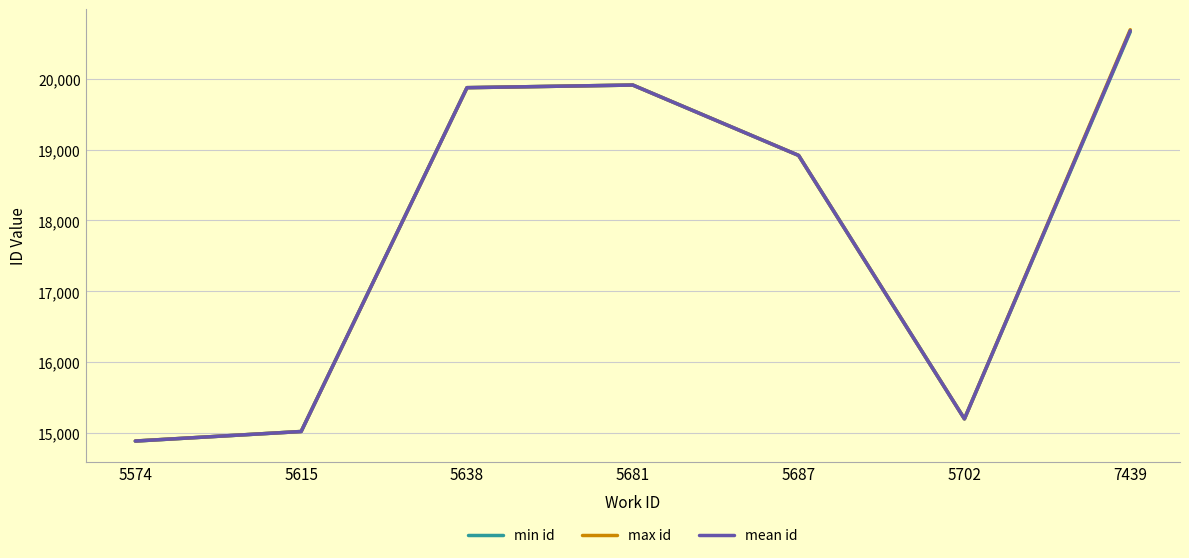

Rank the series by their average value, from highest to lowest.

max id, mean id, min id